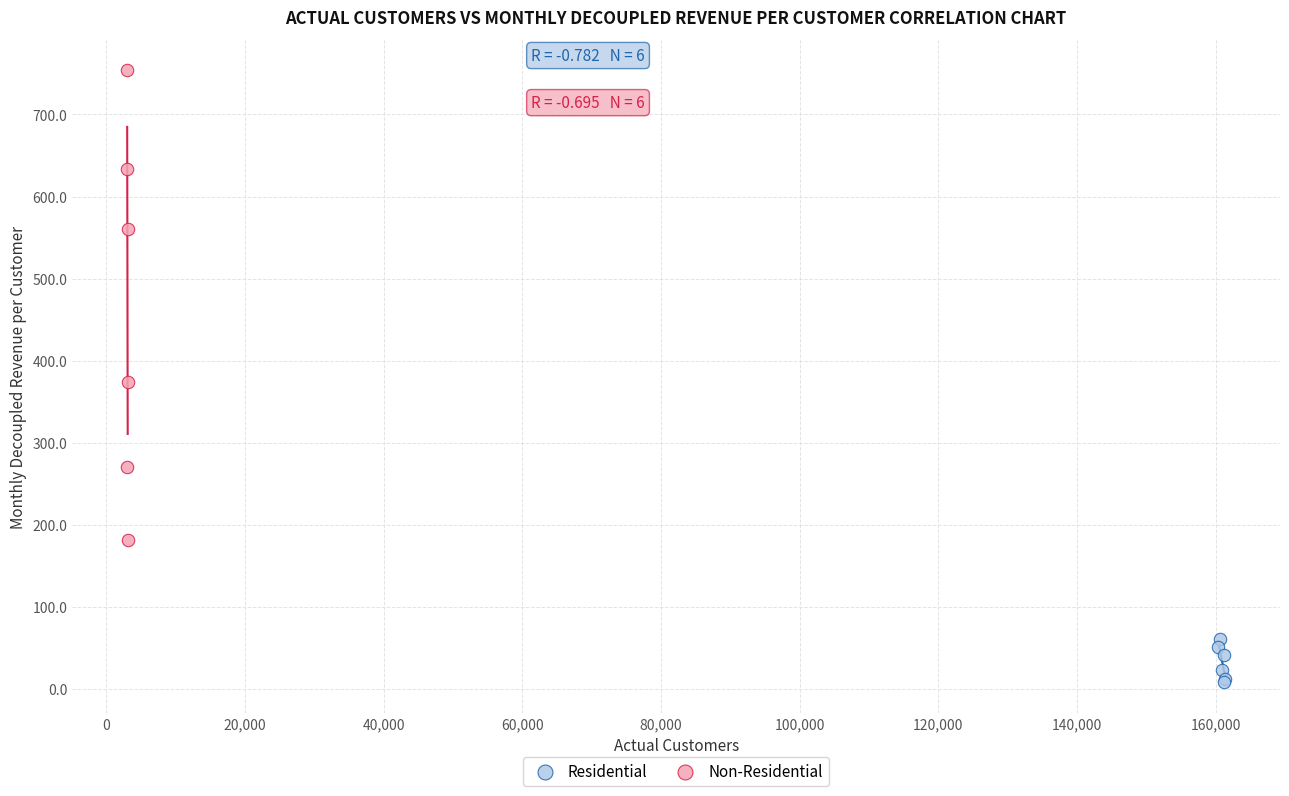

Which series reaches the maximum Y coordinate?

Non-Residential